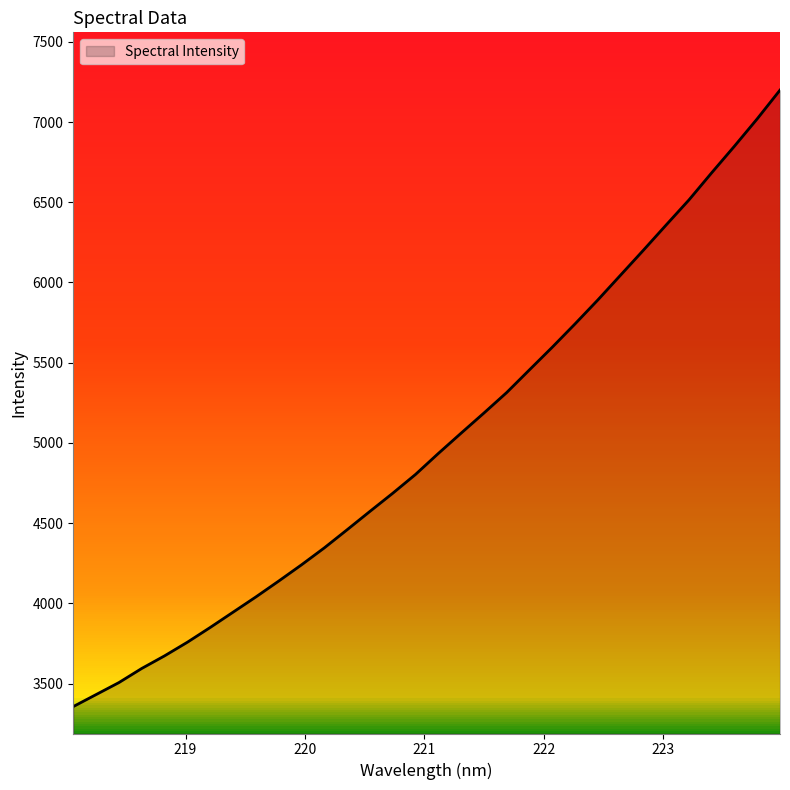

What is the minimum value shown in the chart?

3356.7